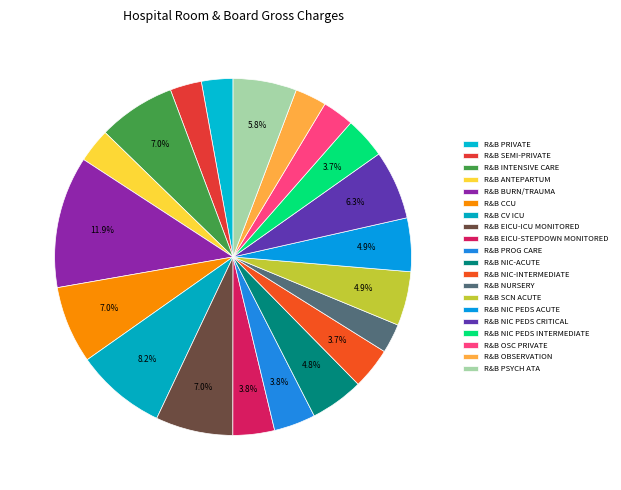

Combined, what portion of the pie is R&B PRIVATE and R&B ANTEPARTUM?

5.9%